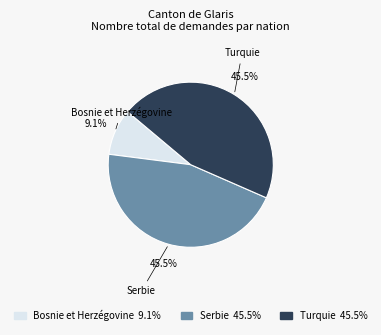

Does Serbie account for over 50% of the chart?

No